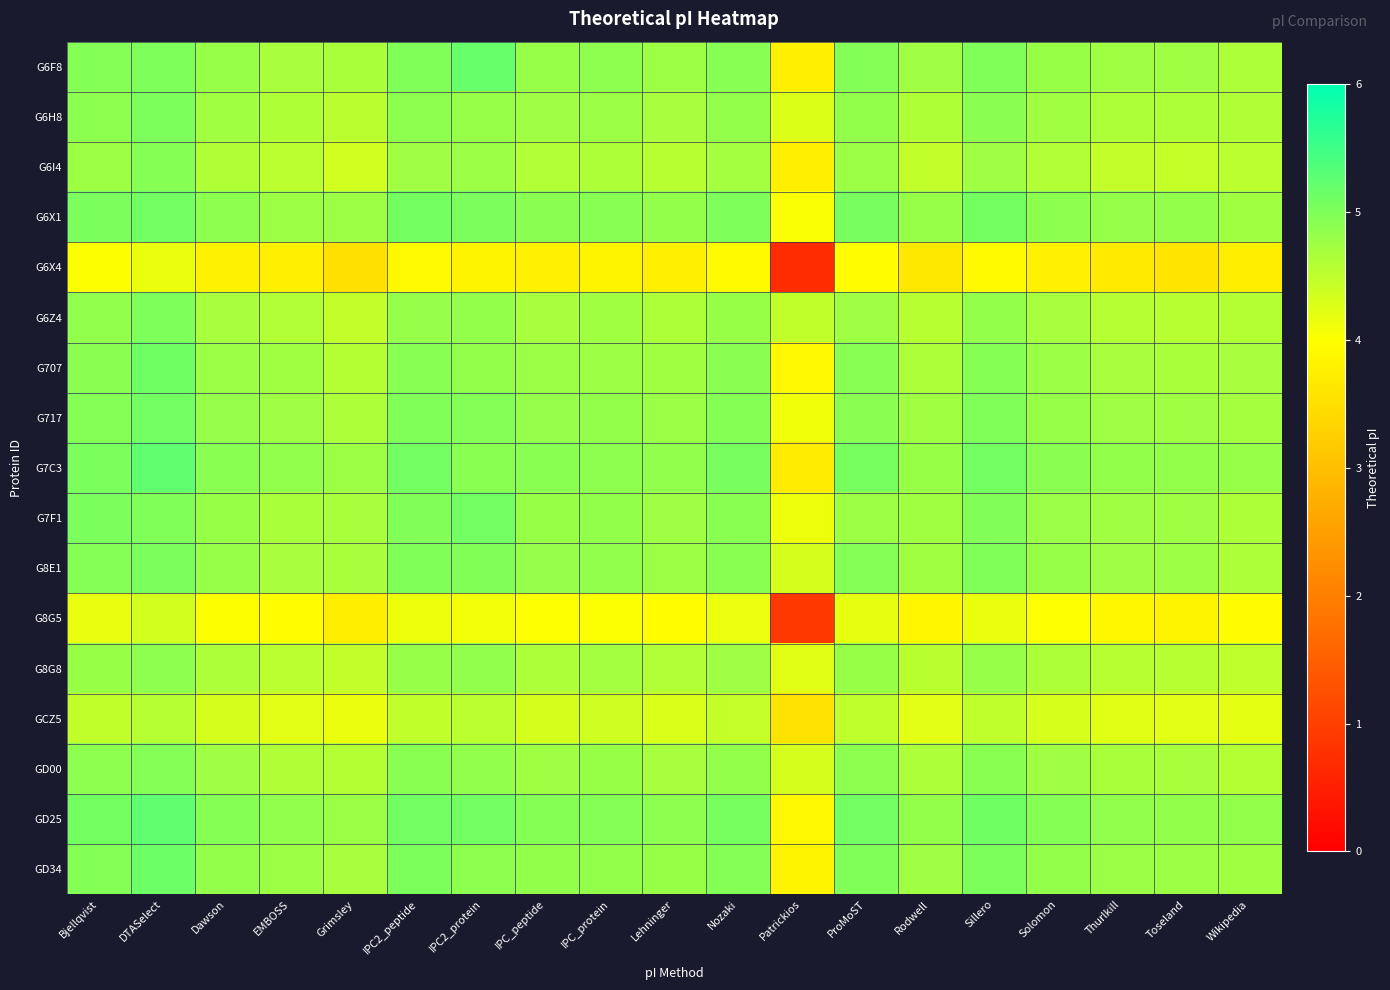

At how many categories does at least one series exceed 4?

19